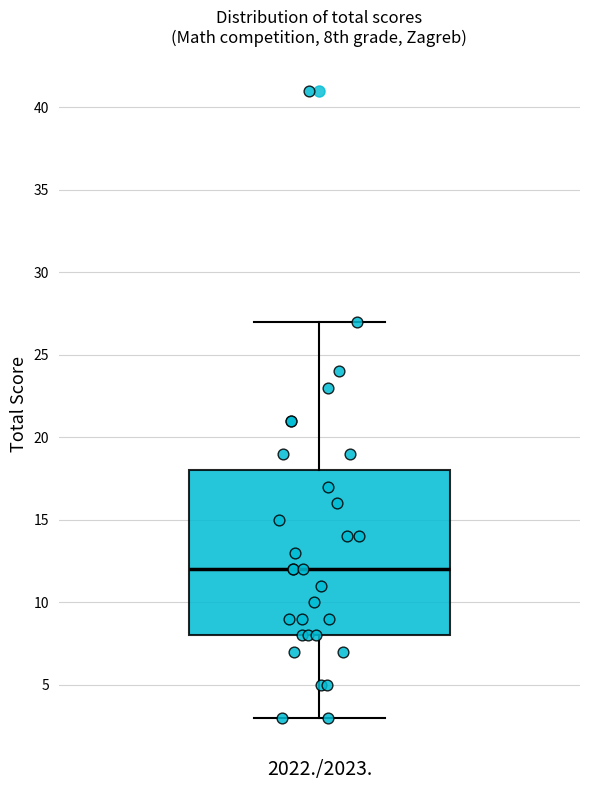

Transcribe this box plot: give where the median line is, the range the box spans, and where the two whiskers end, as read against the y-axis. The values are not printed on the chart, so give them approximately, as read against the axis.

median 12, box 8 to 18, whiskers 3 to 27